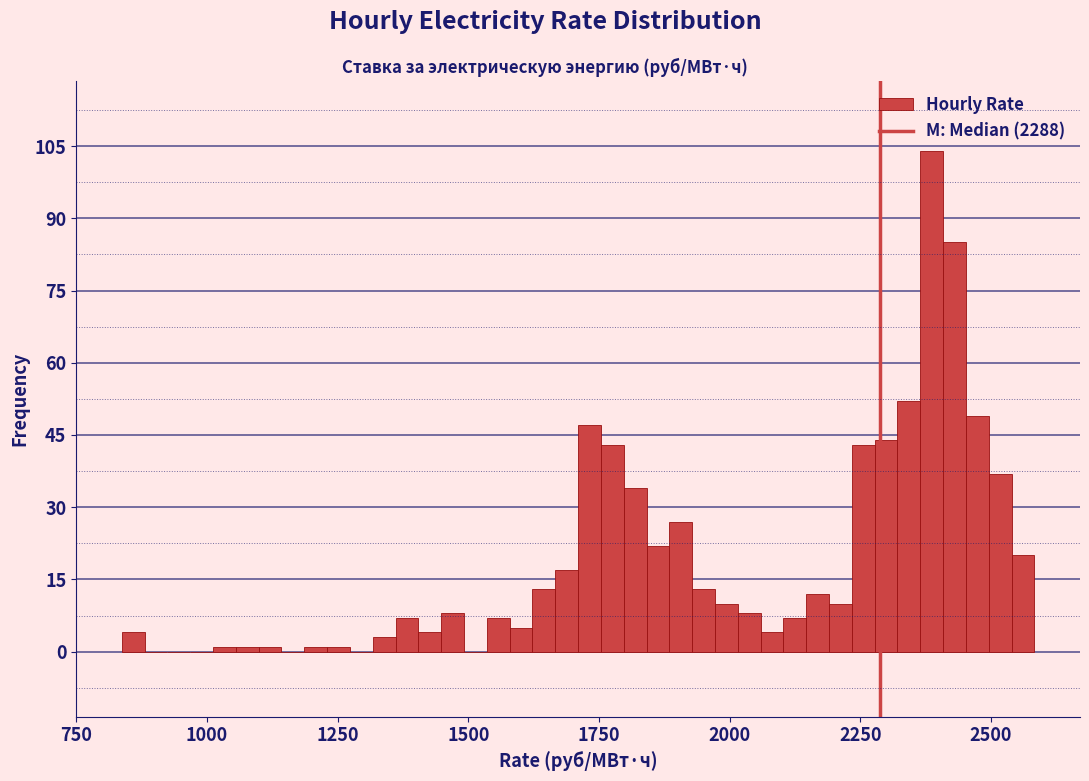

Read against the x-axis, roughly where is the centre of the tallest bar?

2400